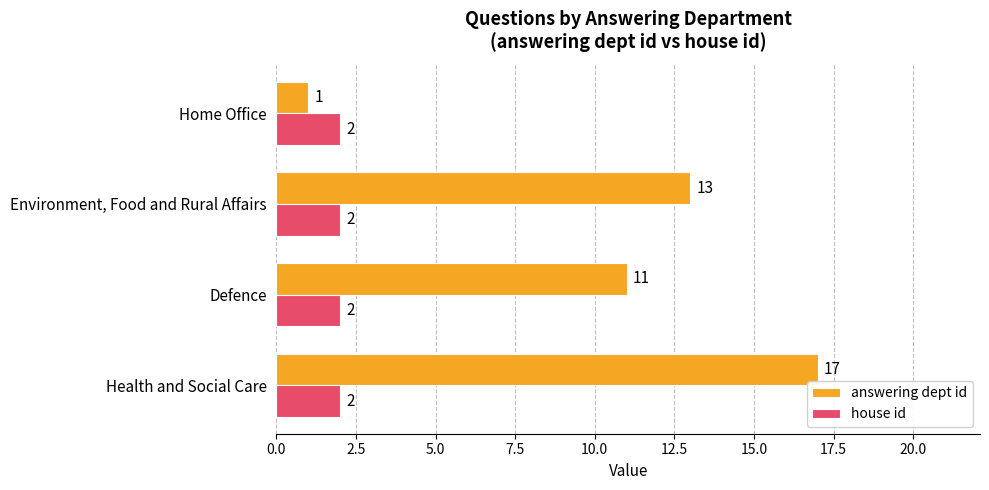

Between Defence and Environment, Food and Rural Affairs, which series saw the biggest shift?

answering dept id